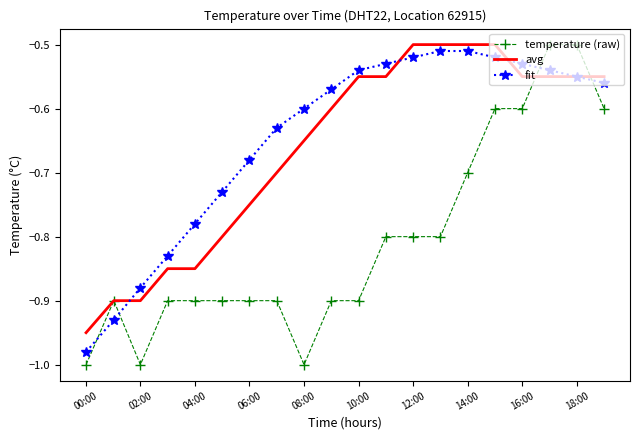

Which series has the widest spread of values?

temperature (raw)